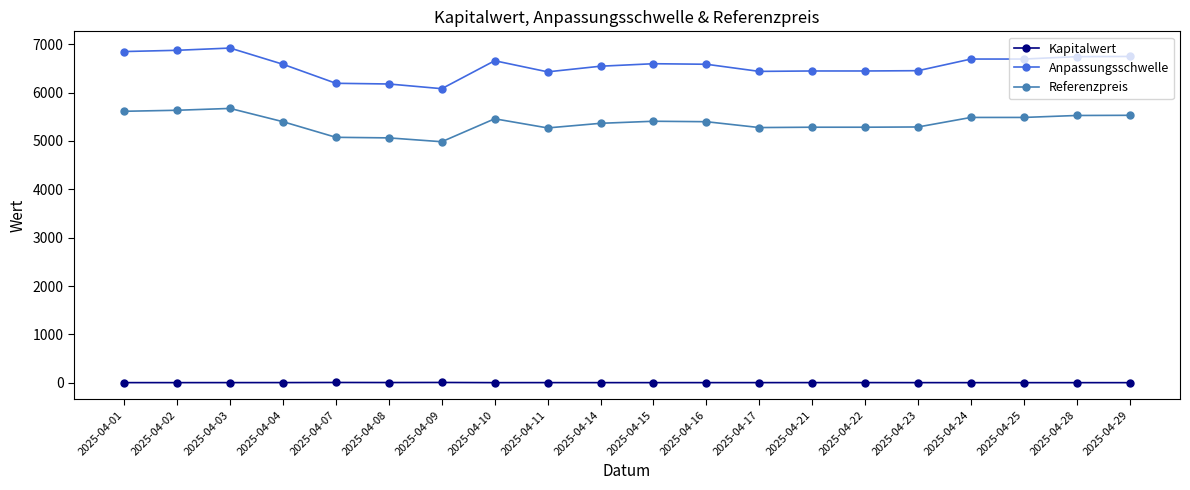

At how many categories does at least one series exceed 499?

20